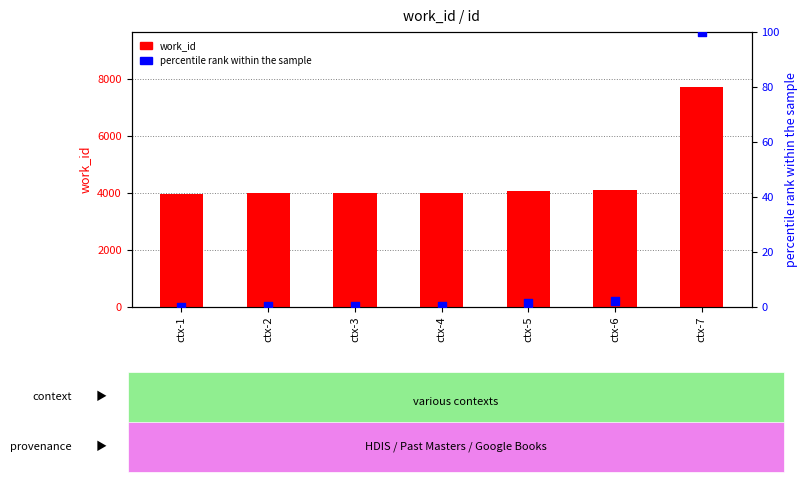

Is the value of work_id at ctx-7 greater than the value of percentile rank within the sample at ctx-1?

Yes